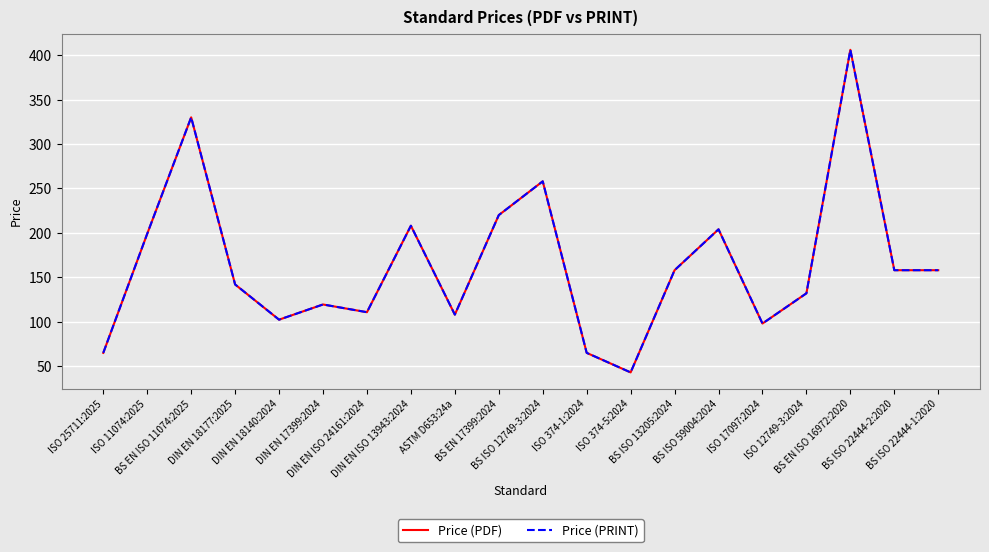

In Price (PRINT), how many points are higher than both neighbors (excluding endpoints)?

6